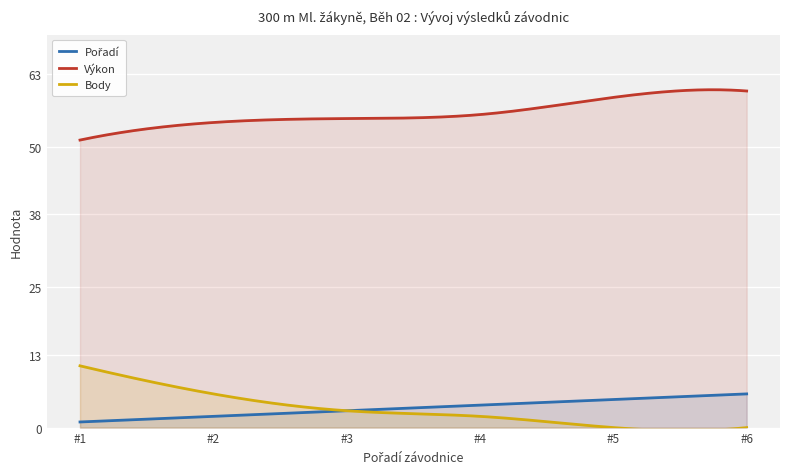

What is the maximum value for Výkon?

60.2